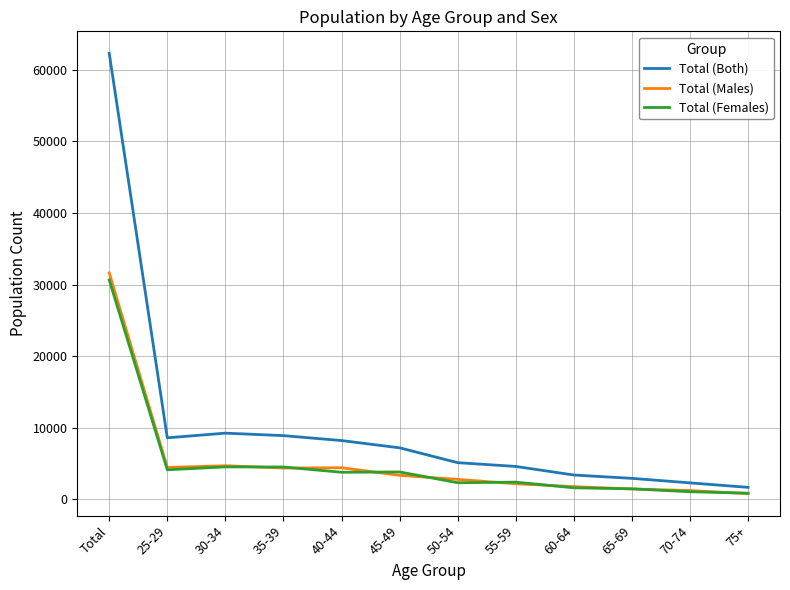

Which label corresponds to the largest value in the chart?

Total